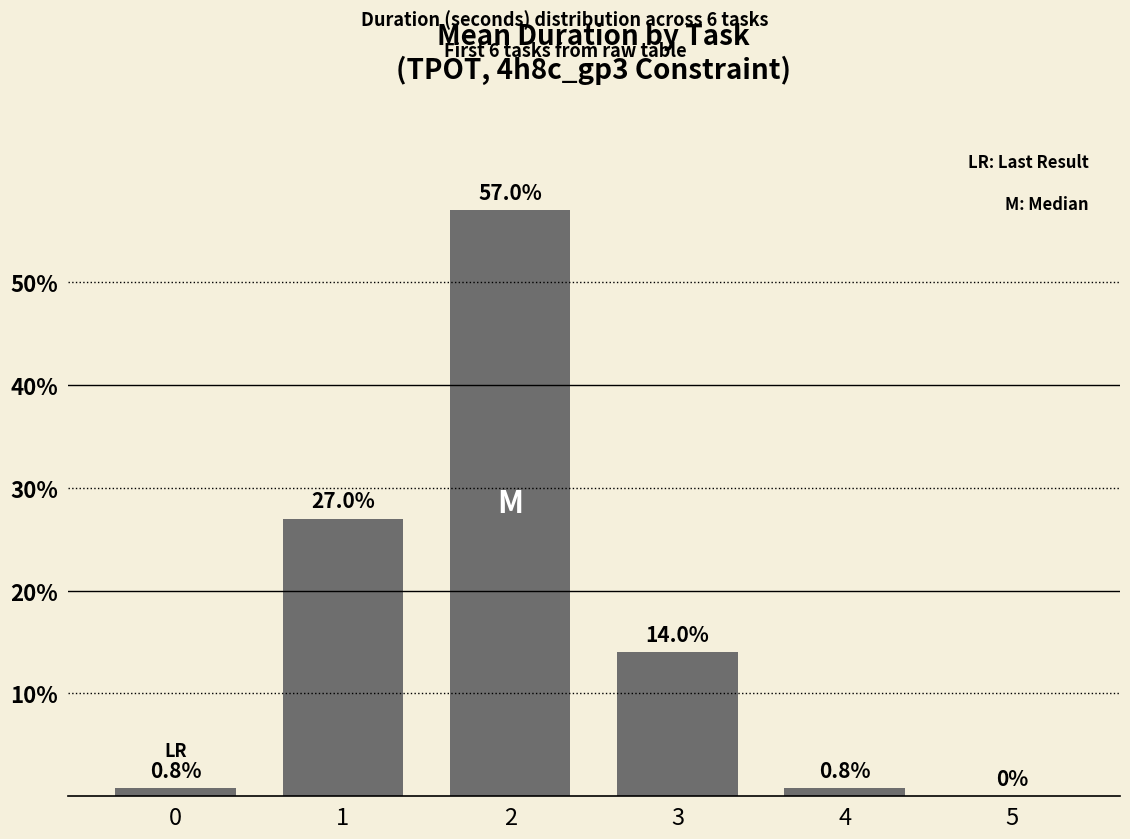

Reading right to left, what are all the values shown in this chart?

0.0	0.8	14.0	57.0	27.0	0.8